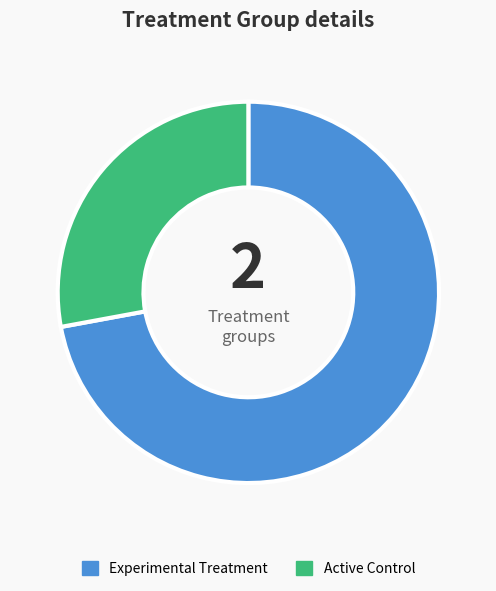

Is the sum of Experimental Treatment and Active Control greater than half?

Yes